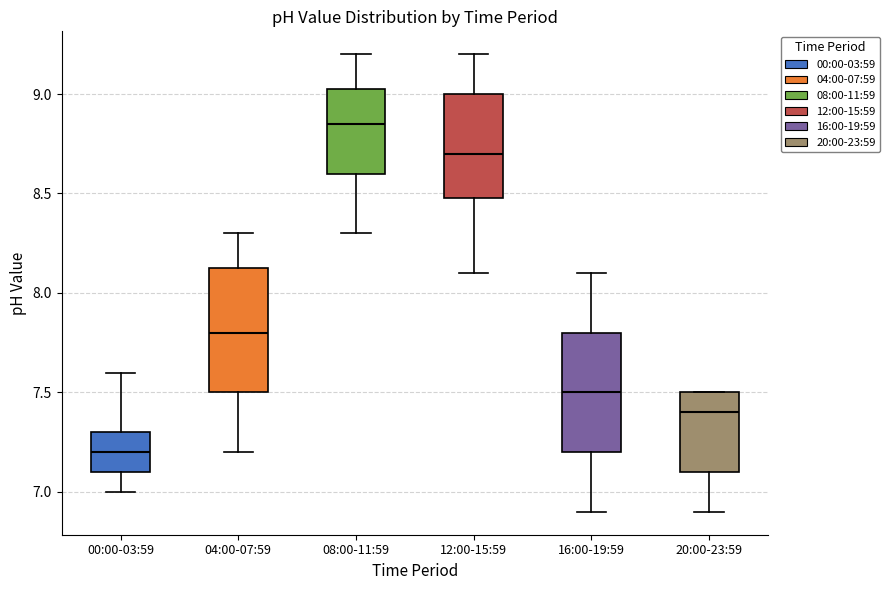

Reading left to right, read every box against the y-axis: the position of its median line, the range the box covers, and the ends of its whiskers. The values are not printed on the chart, so give them approximately, as read against the axis.

00:00-03:59: median 7.20, box 7.10 to 7.30, whiskers 7.00 to 7.60
04:00-07:59: median 7.80, box 7.50 to 8.15, whiskers 7.20 to 8.30
08:00-11:59: median 8.85, box 8.60 to 9.05, whiskers 8.30 to 9.20
12:00-15:59: median 8.70, box 8.50 to 9.00, whiskers 8.10 to 9.20
16:00-19:59: median 7.50, box 7.20 to 7.80, whiskers 6.90 to 8.10
20:00-23:59: median 7.40, box 7.10 to 7.50, whiskers 6.90 to 7.50